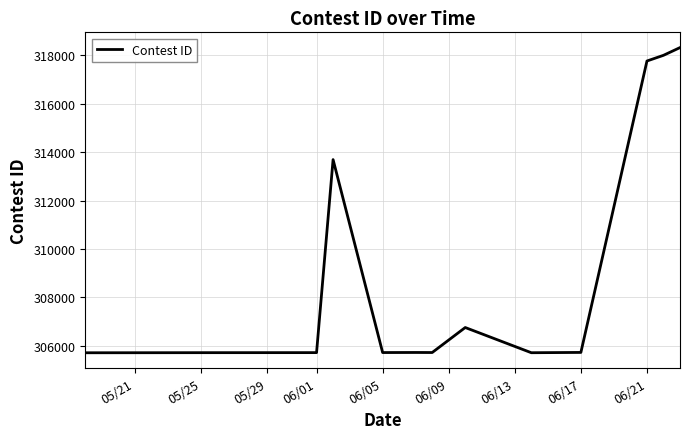

What is the greatest value displayed?

318318